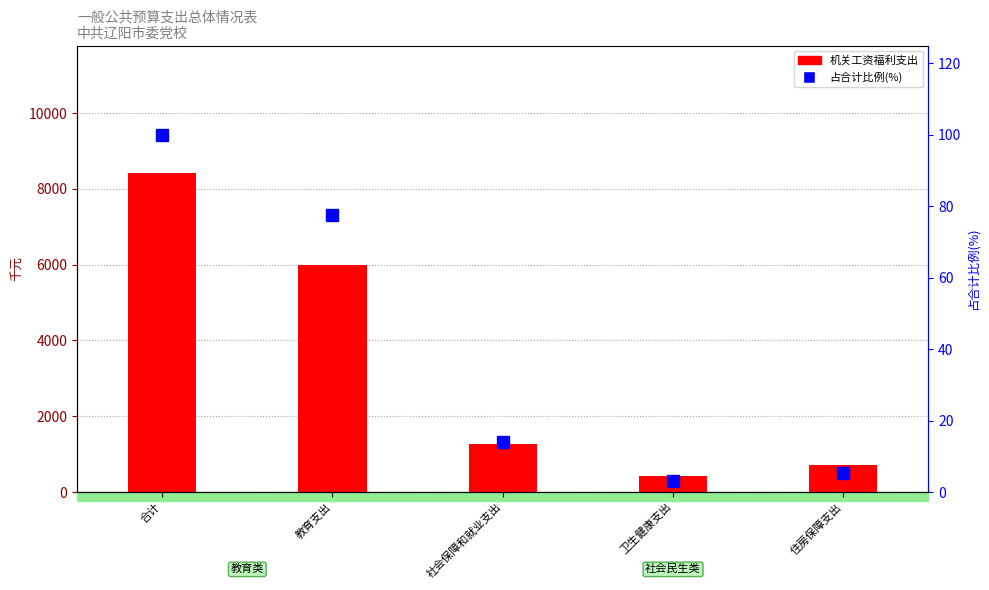

The 机关工资福利支出 series shows 6001.3 at 教育支出. True or false?

True